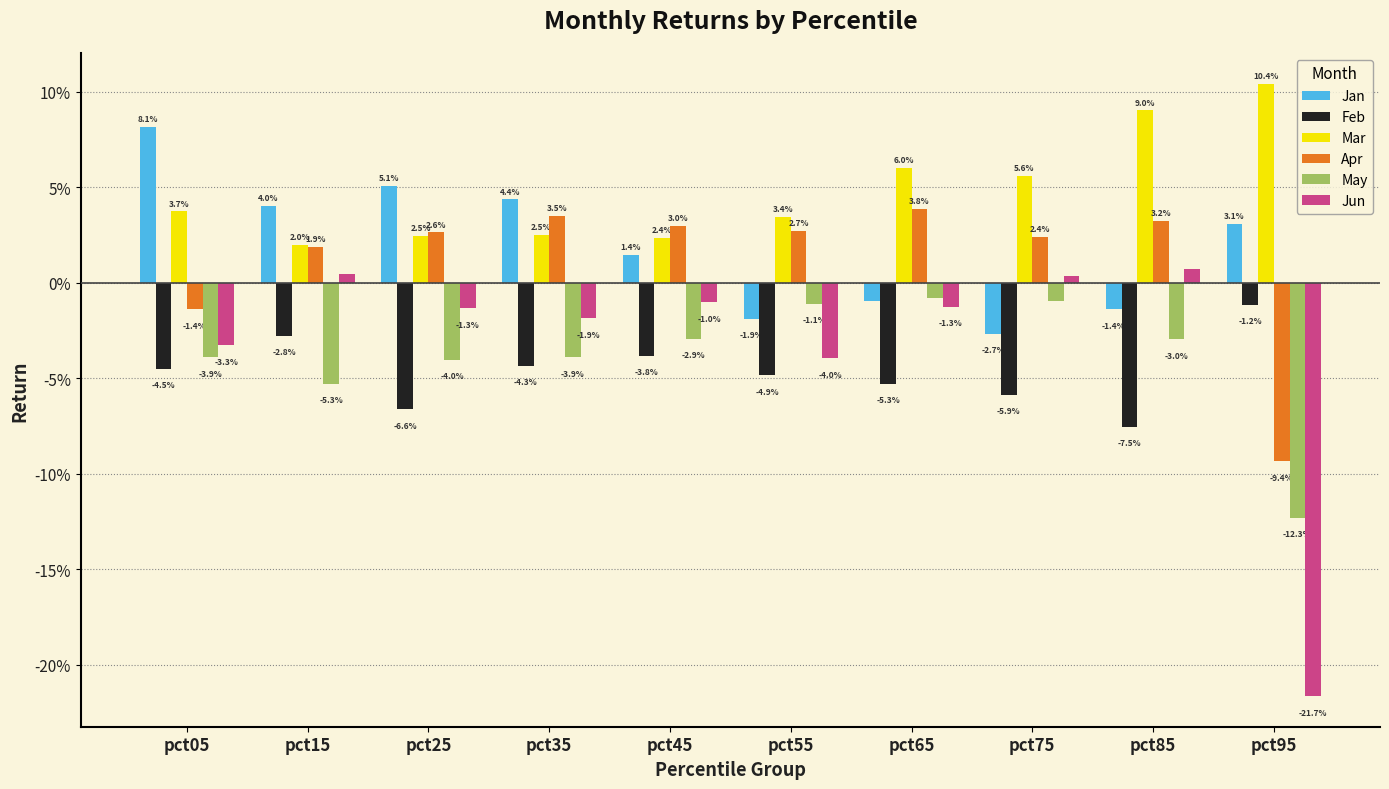

Rank the series at pct15 from highest to lowest value.

Jan, Mar, Apr, Jun, Feb, May